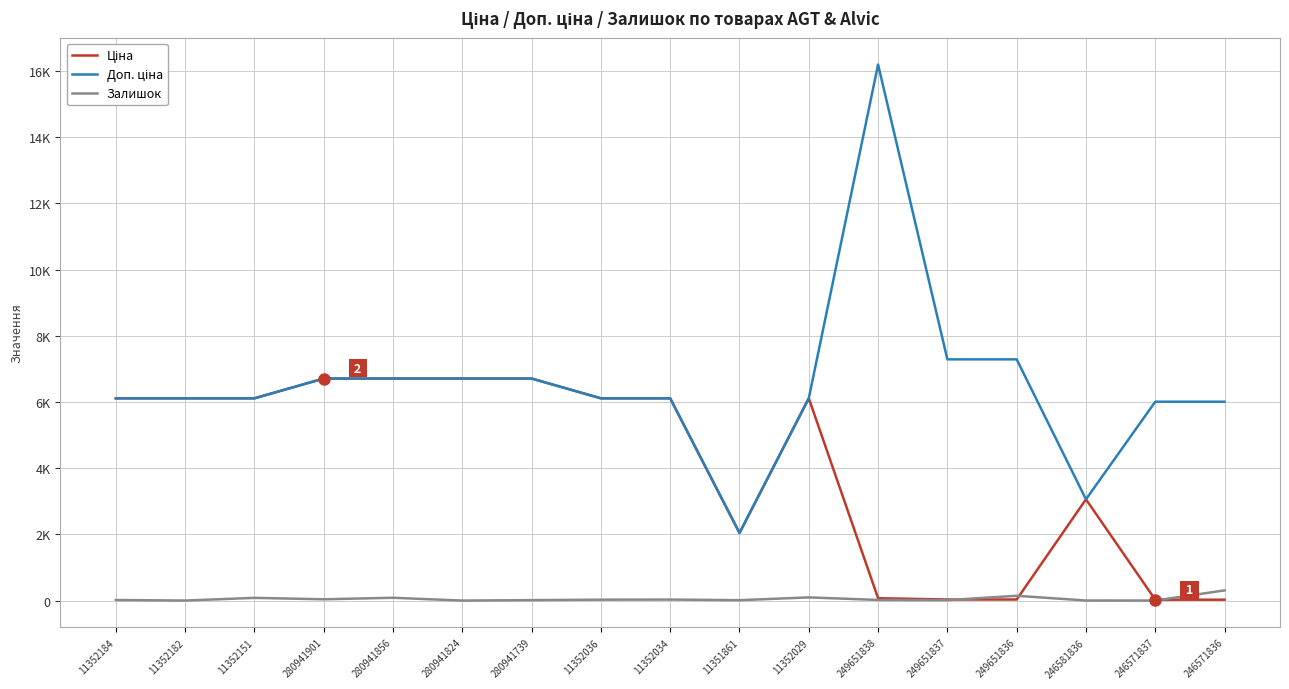

What is the highest value of the Залишок series?

308.0